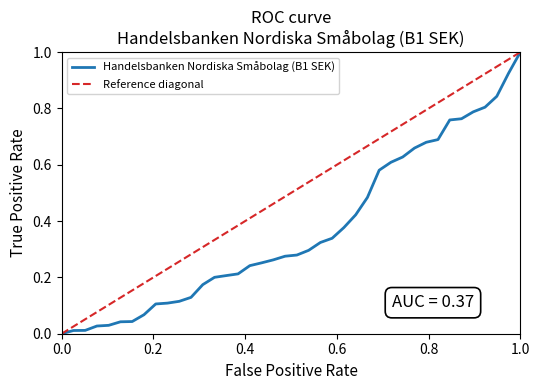

What is the maximum value for Handelsbanken Nordiska Småbolag (B1 SEK)?

1.0